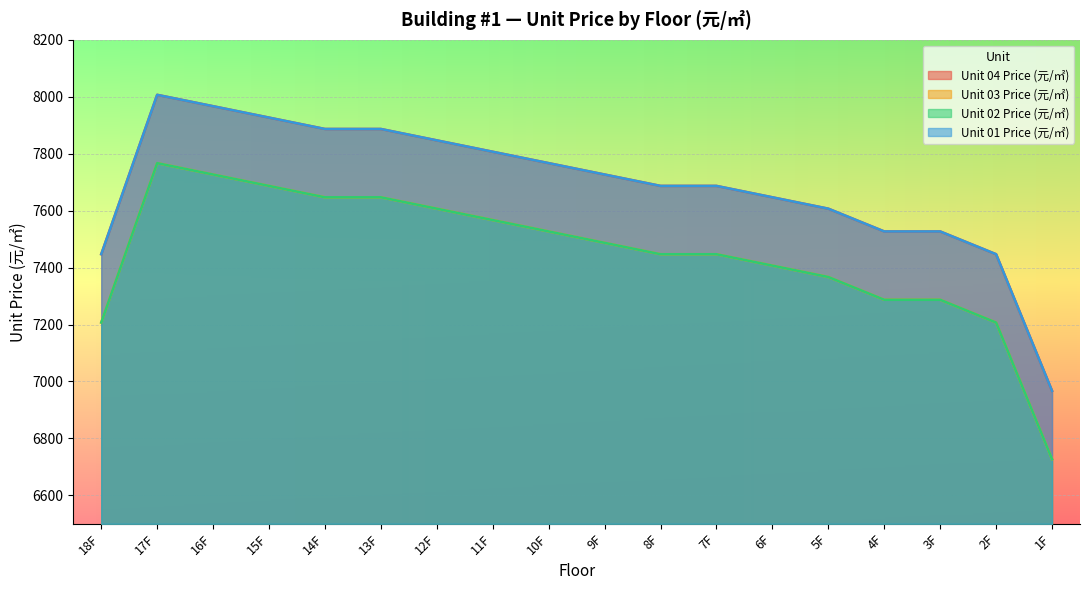

At how many categories does at least one series exceed 7179?

17